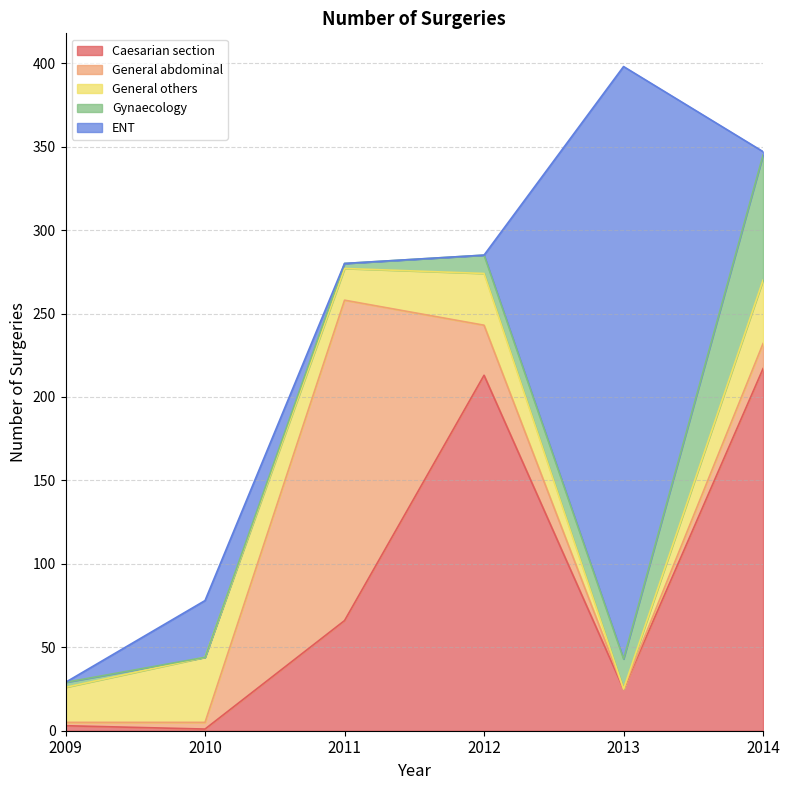

What are all the series names shown in the legend?

Caesarian section, General abdominal, General others, Gynaecology, ENT